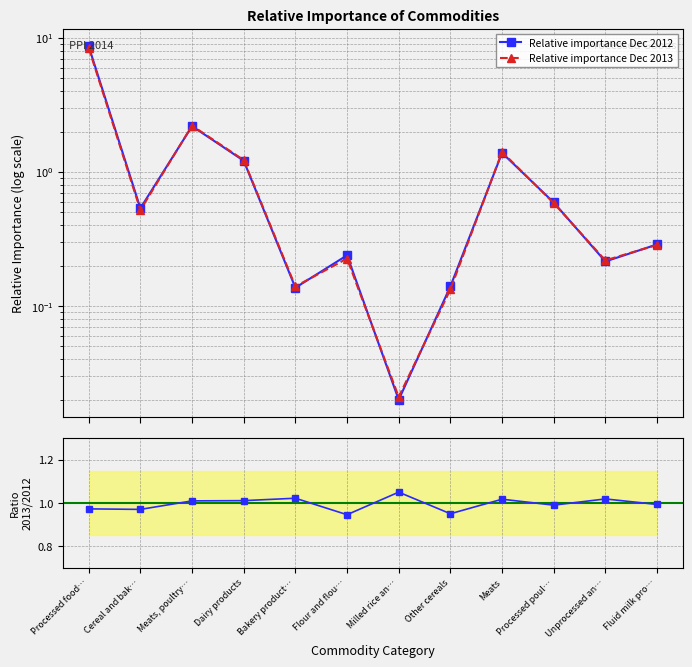

What is the difference between the maximum and second lowest values in the Ratio 2013/2012 series?

0.1